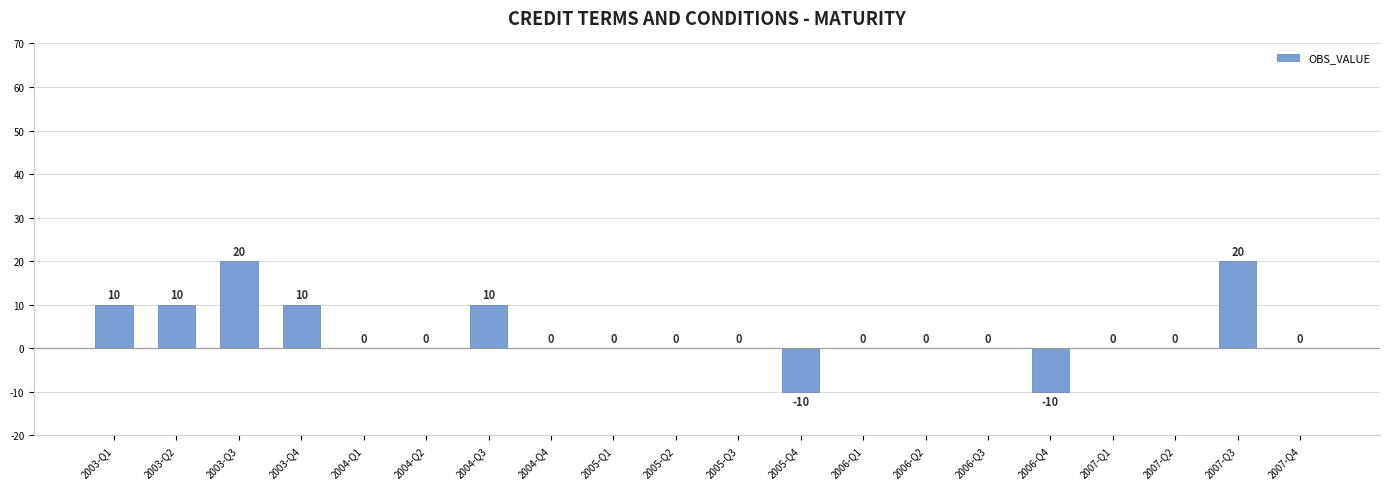

Reading left to right, transcribe all the data shown in this chart.

10	10	20	10	0	0	10	0	0	0	0	-10	0	0	0	-10	0	0	20	0